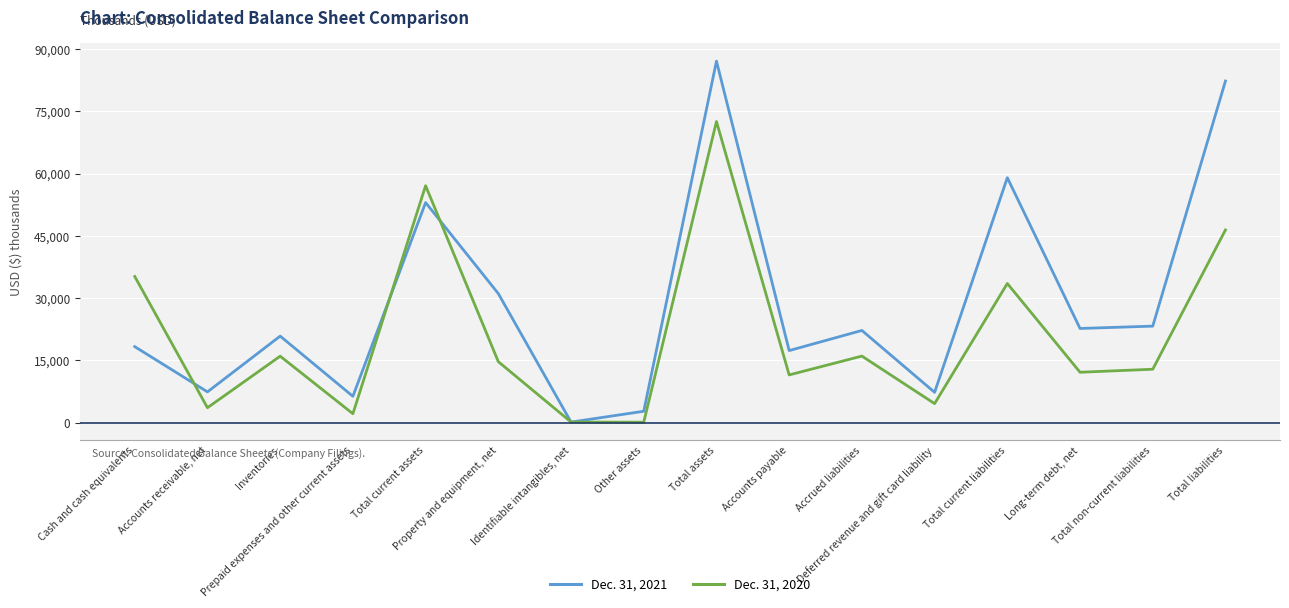

What are all the series names shown in the legend?

Dec. 31, 2021, Dec. 31, 2020